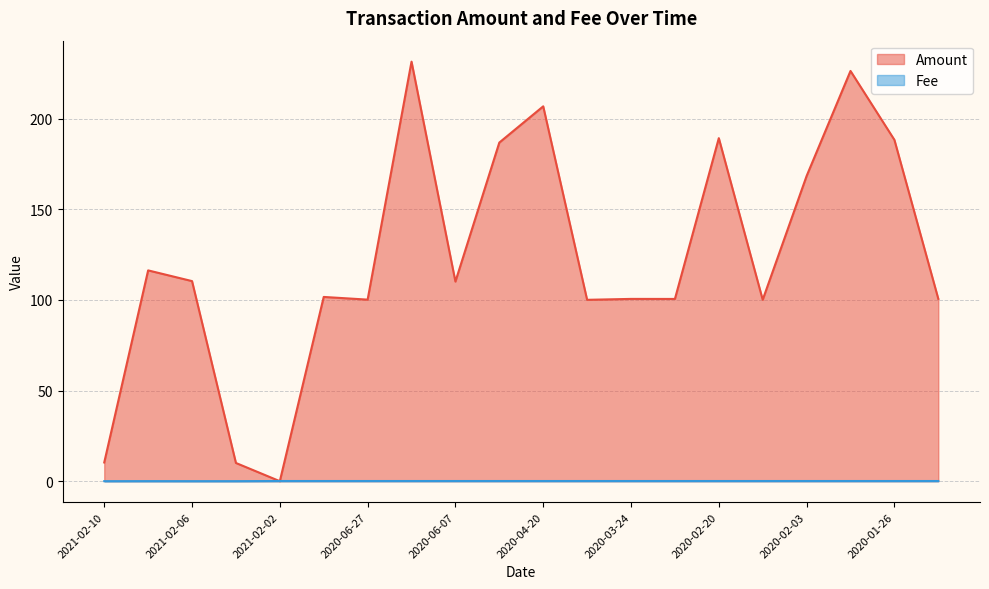

The value of Fee at 2020-03-24 is 0.1. True or false?

True